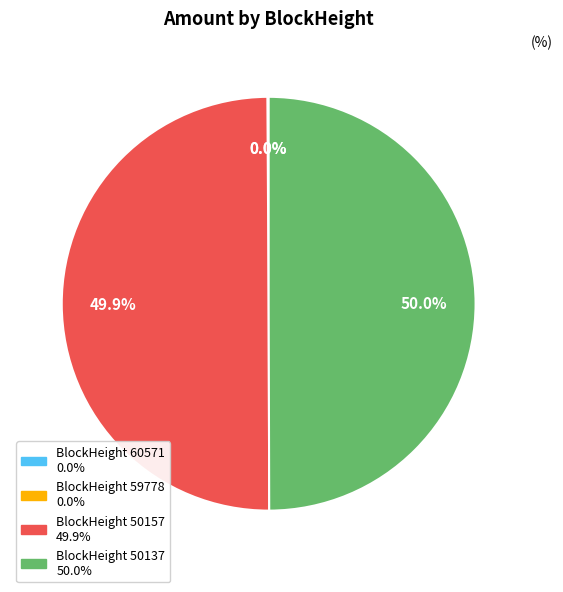

To the nearest percent, what is the difference between the largest and smallest slice percentages?

50%